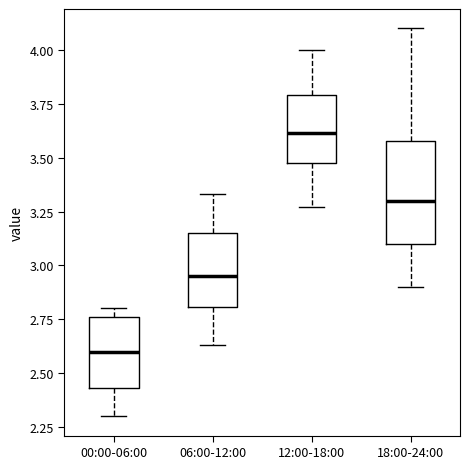

Where does the median line of the box for 18:00-24:00 sit on the y-axis? The values are not printed on the chart, so give them approximately, as read against the axis.

3.30